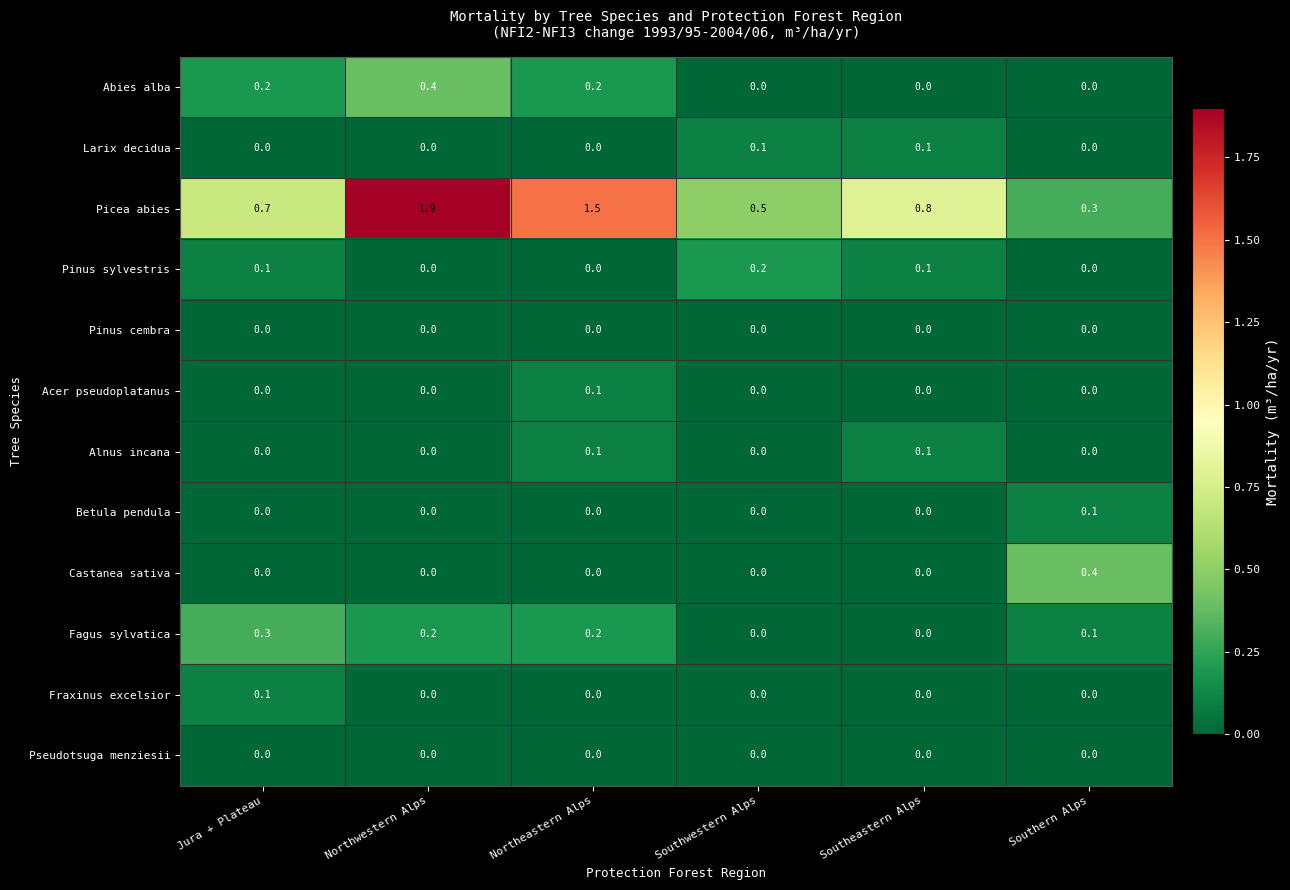

The Pinus sylvestris series shows 0.1 at Southeastern Alps. True or false?

True